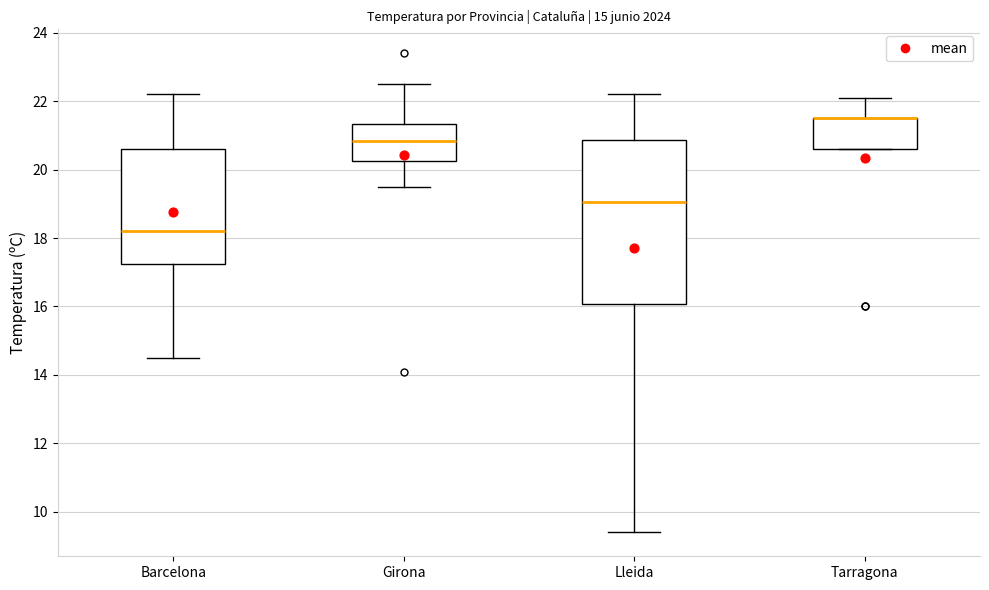

Reading left to right, transcribe this box plot: for each box, give where its median line is, the range the box spans, and where its two whiskers end, as read against the y-axis. The values are not printed on the chart, so give them approximately, as read against the axis.

Barcelona: median 18.2, box 17.2 to 20.6, whiskers 14.6 to 22.2
Girona: median 20.8, box 20.2 to 21.4, whiskers 19.6 to 22.6
Lleida: median 19.0, box 16.0 to 20.8, whiskers 9.4 to 22.2
Tarragona: median 21.6 (drawn on the box's upper edge), box 20.6 to 21.6, whiskers 20.6 to 22.2